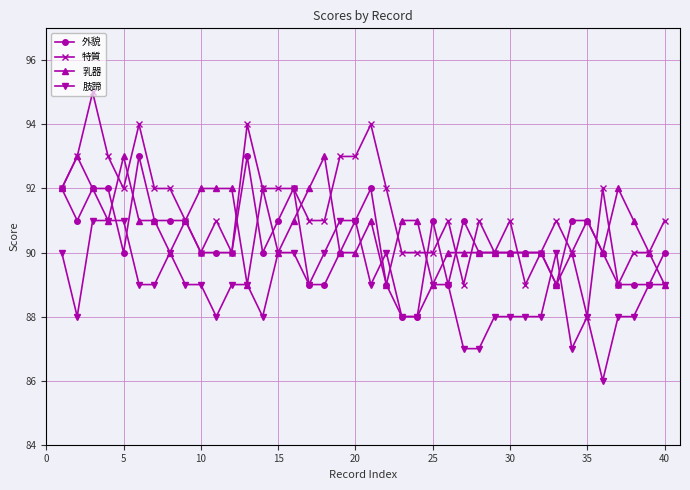

What is the maximum value for 特質?

95